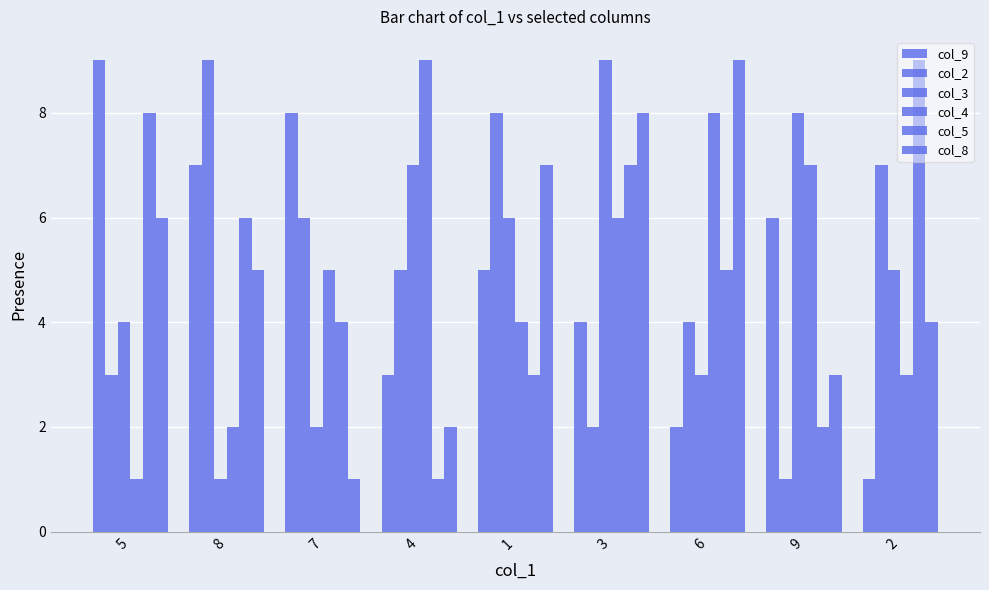

Where does the col_3 series first go above 5?

4